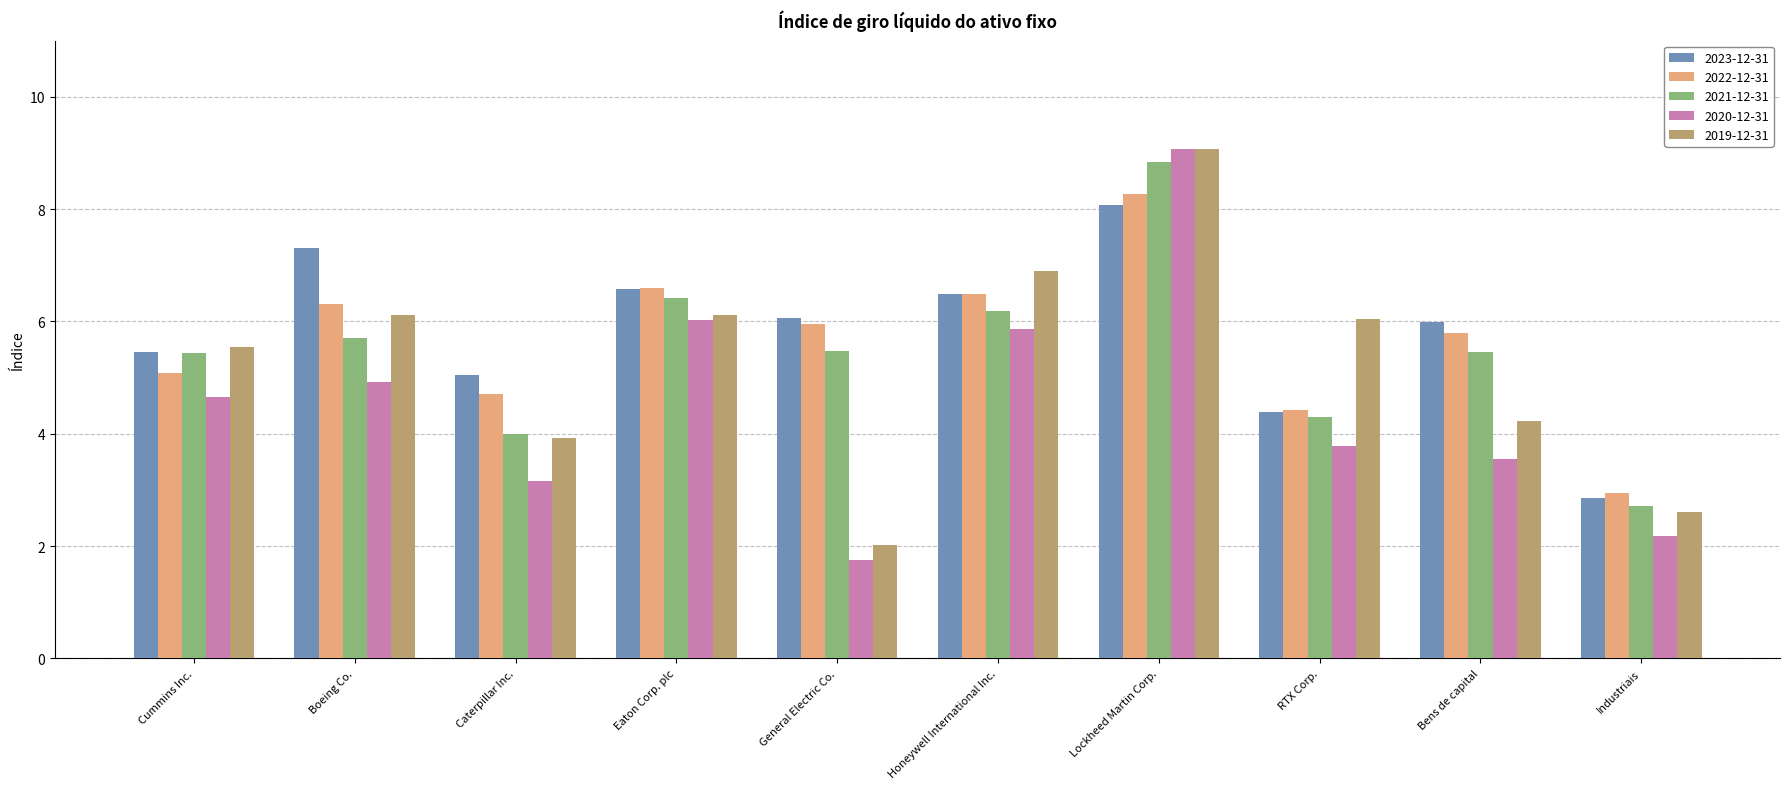

What position from the right is Boeing Co.?

9